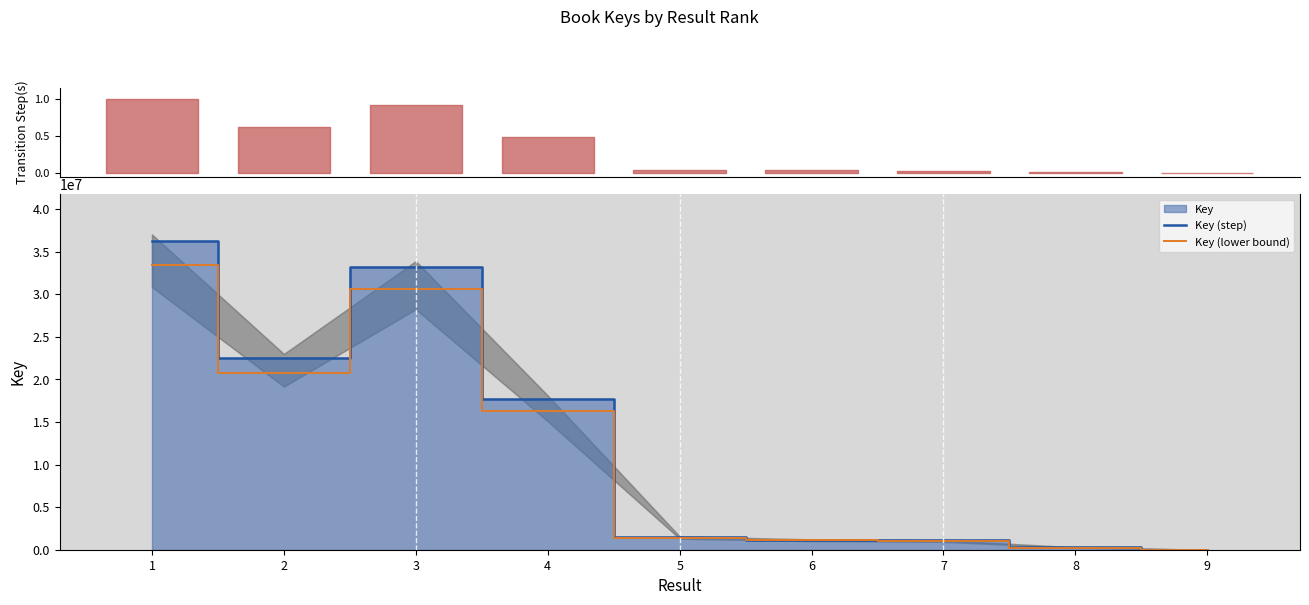

True or false: Key (step) has a value of 22523652.0 at 2.

True